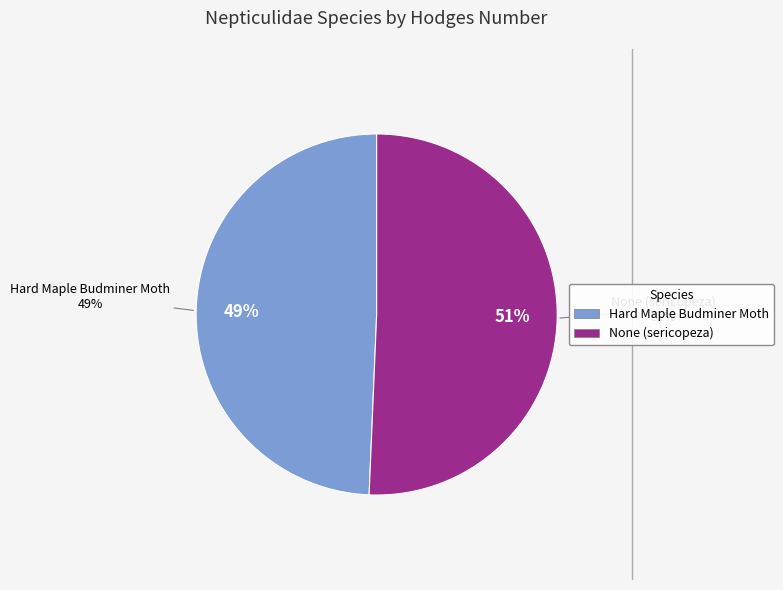

Which category has the biggest portion of the pie?

None (sericopeza)